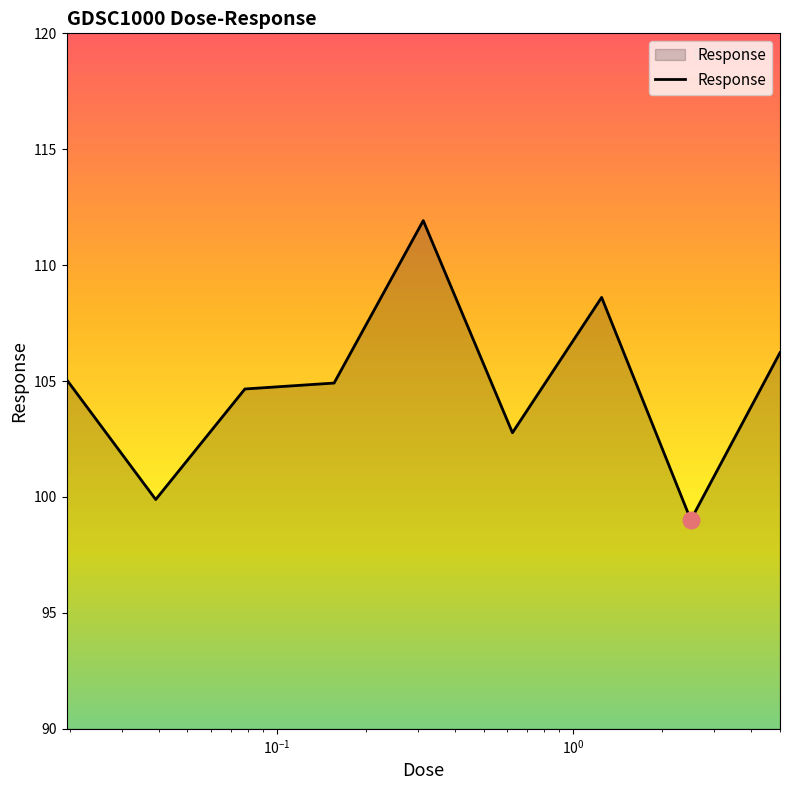

What is the smallest value displayed?

99.0